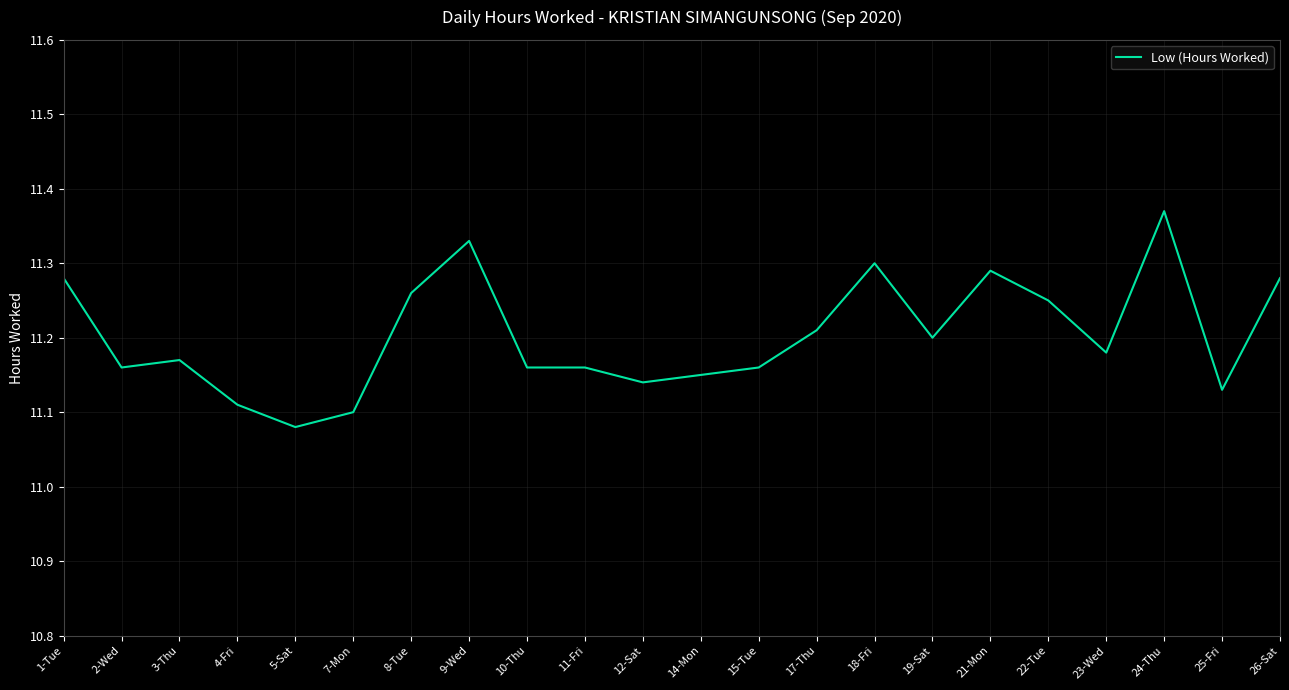

What position from the right is 21-Mon?

6